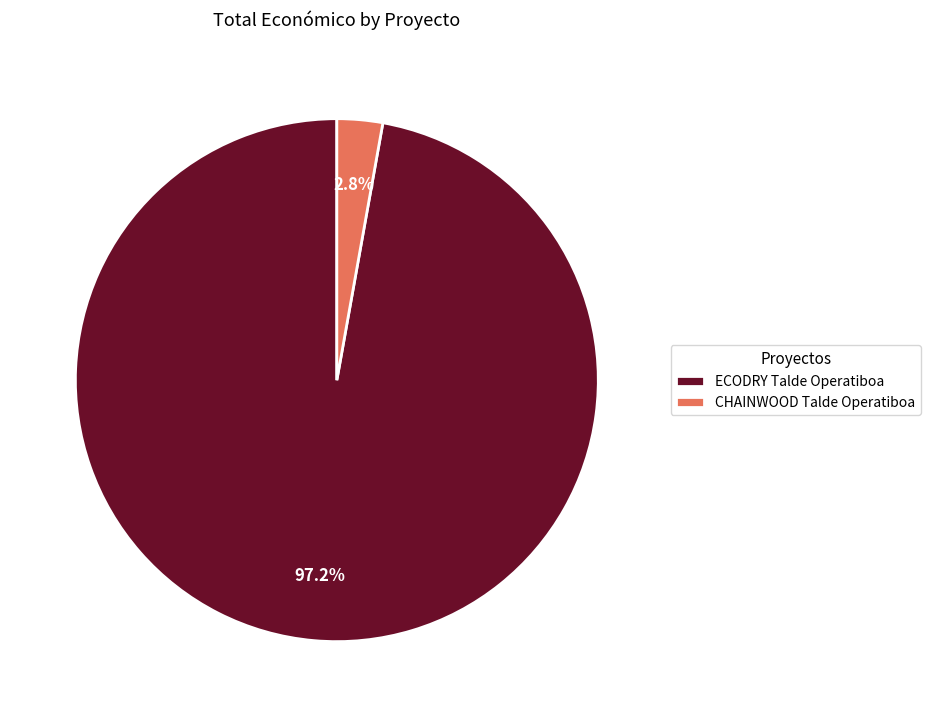

What is the smallest slice in the pie chart?

CHAINWOOD Talde Operatiboa